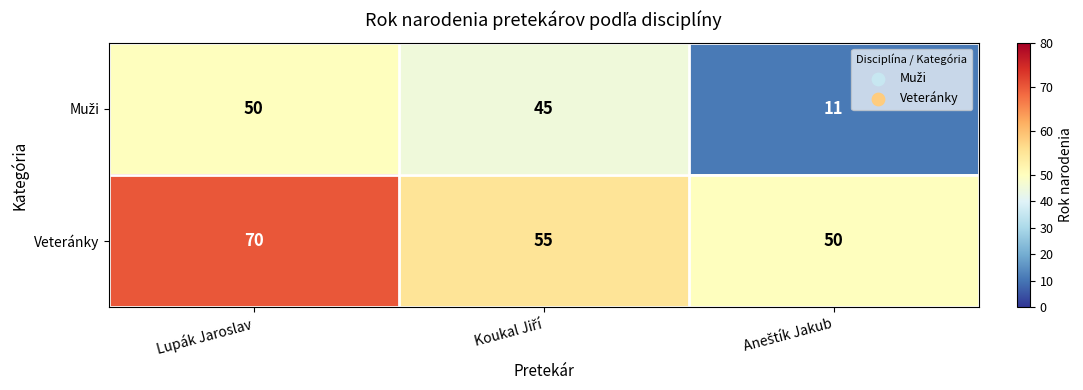

What is the average value of the Veteránky series?

58